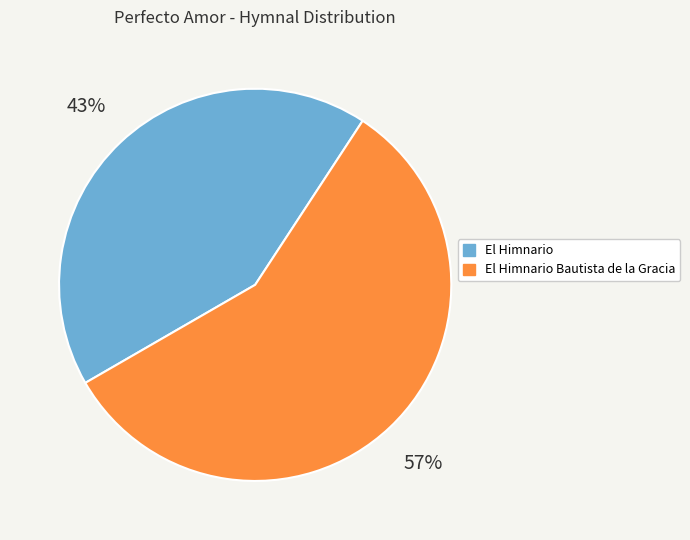

Is the sum of El Himnario and El Himnario Bautista de la Gracia greater than half?

Yes